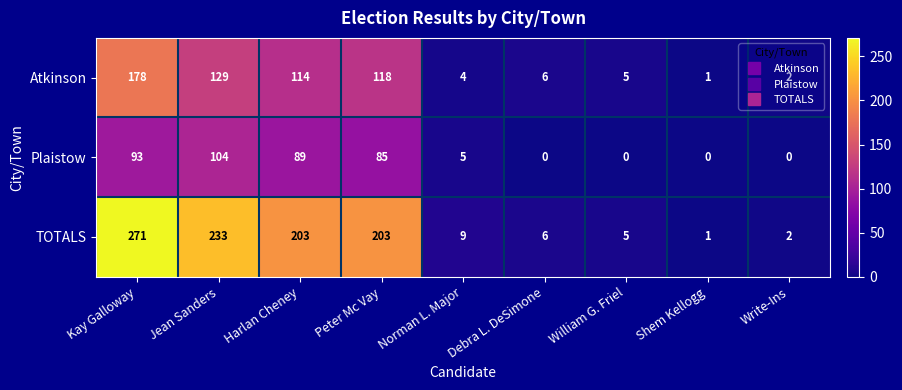

What is the spread (max minus min) of values at Kay Galloway?

178